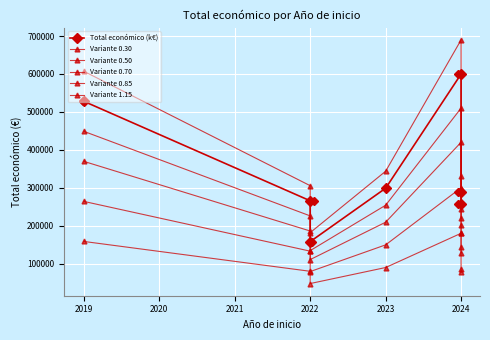

True or false: Variante 1.15 and Variante 0.50 cross at least once.

False